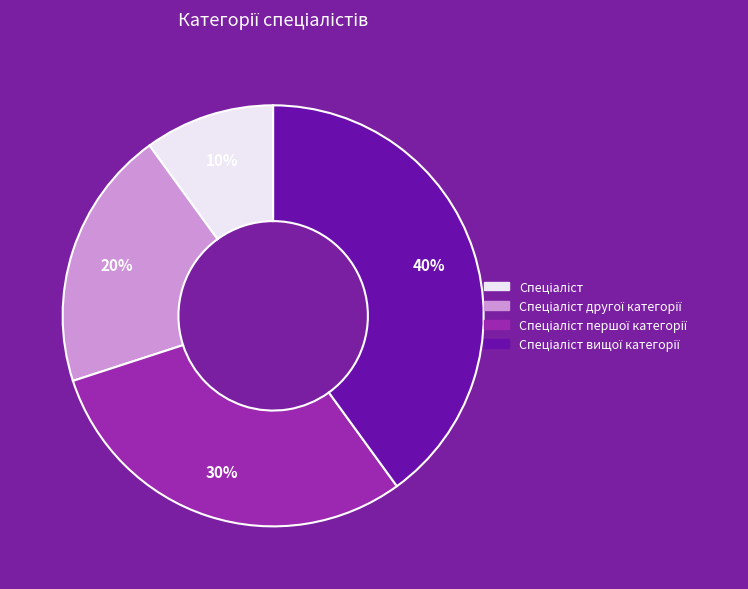

To the nearest percent, what is the average slice percentage?

25%